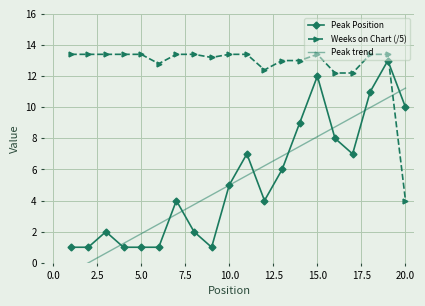

Which category has the lowest value in the Weeks on Chart (/5) series?

20.0